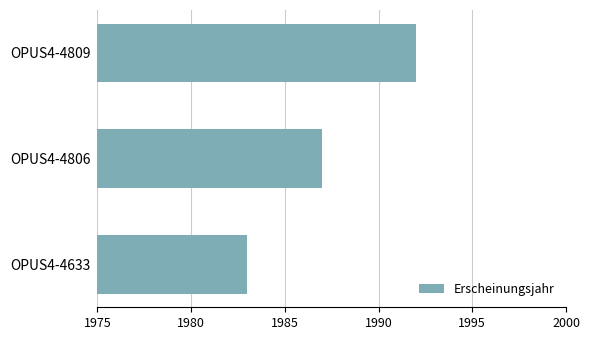

List the labels in order of value, smallest first.

OPUS4-4633, OPUS4-4806, OPUS4-4809